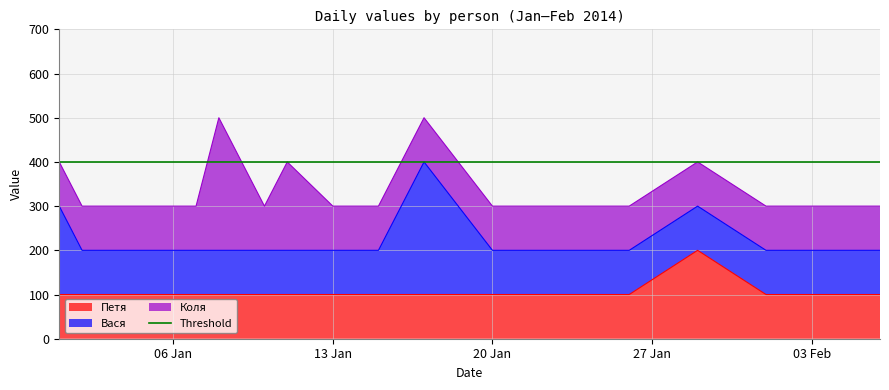

What is the approximate value of Коля at 2014-01-13, to the nearest 50?

100